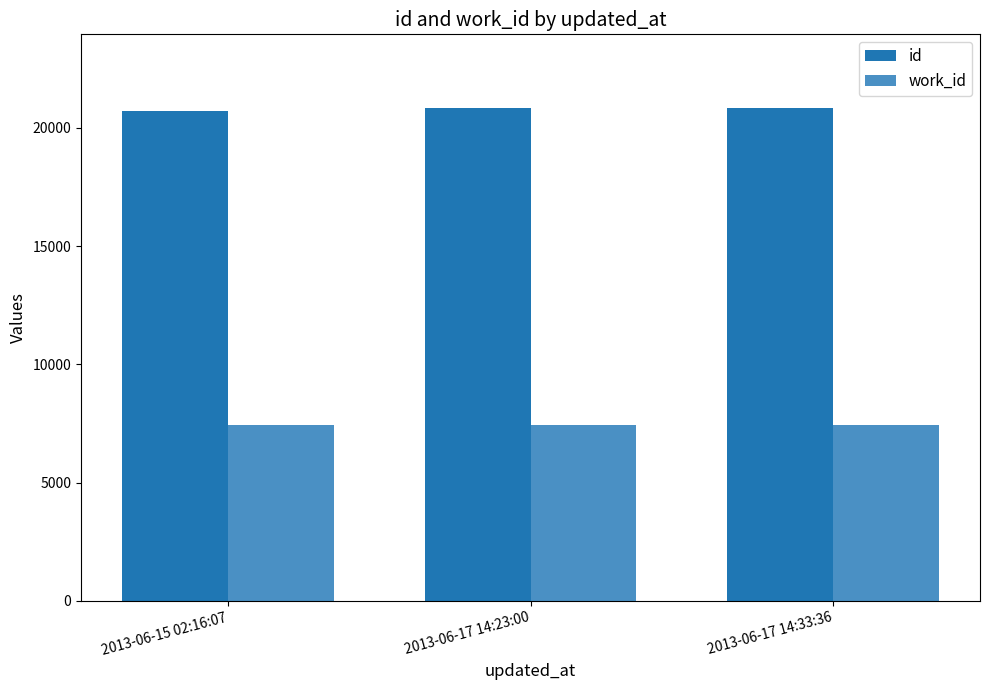

Is the value of id at 2013-06-17 14:33:36 greater than the value of work_id at 2013-06-15 02:16:07?

Yes